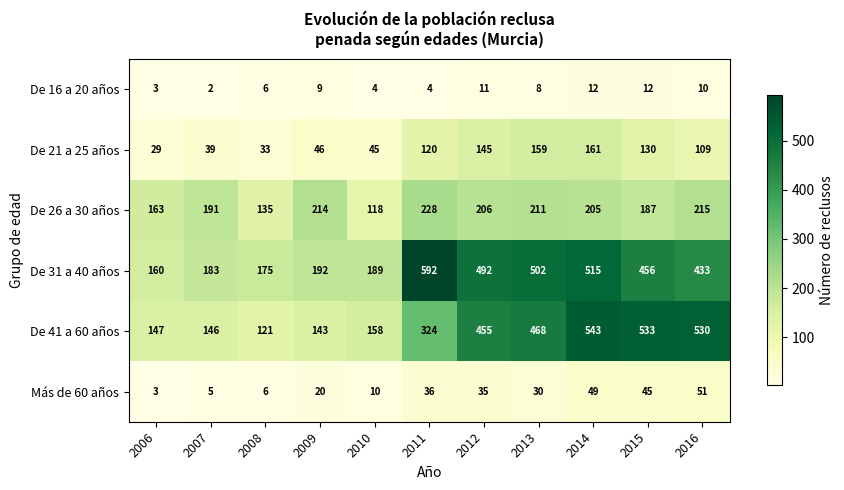

At which label does Más de 60 años first exceed 30?

2011